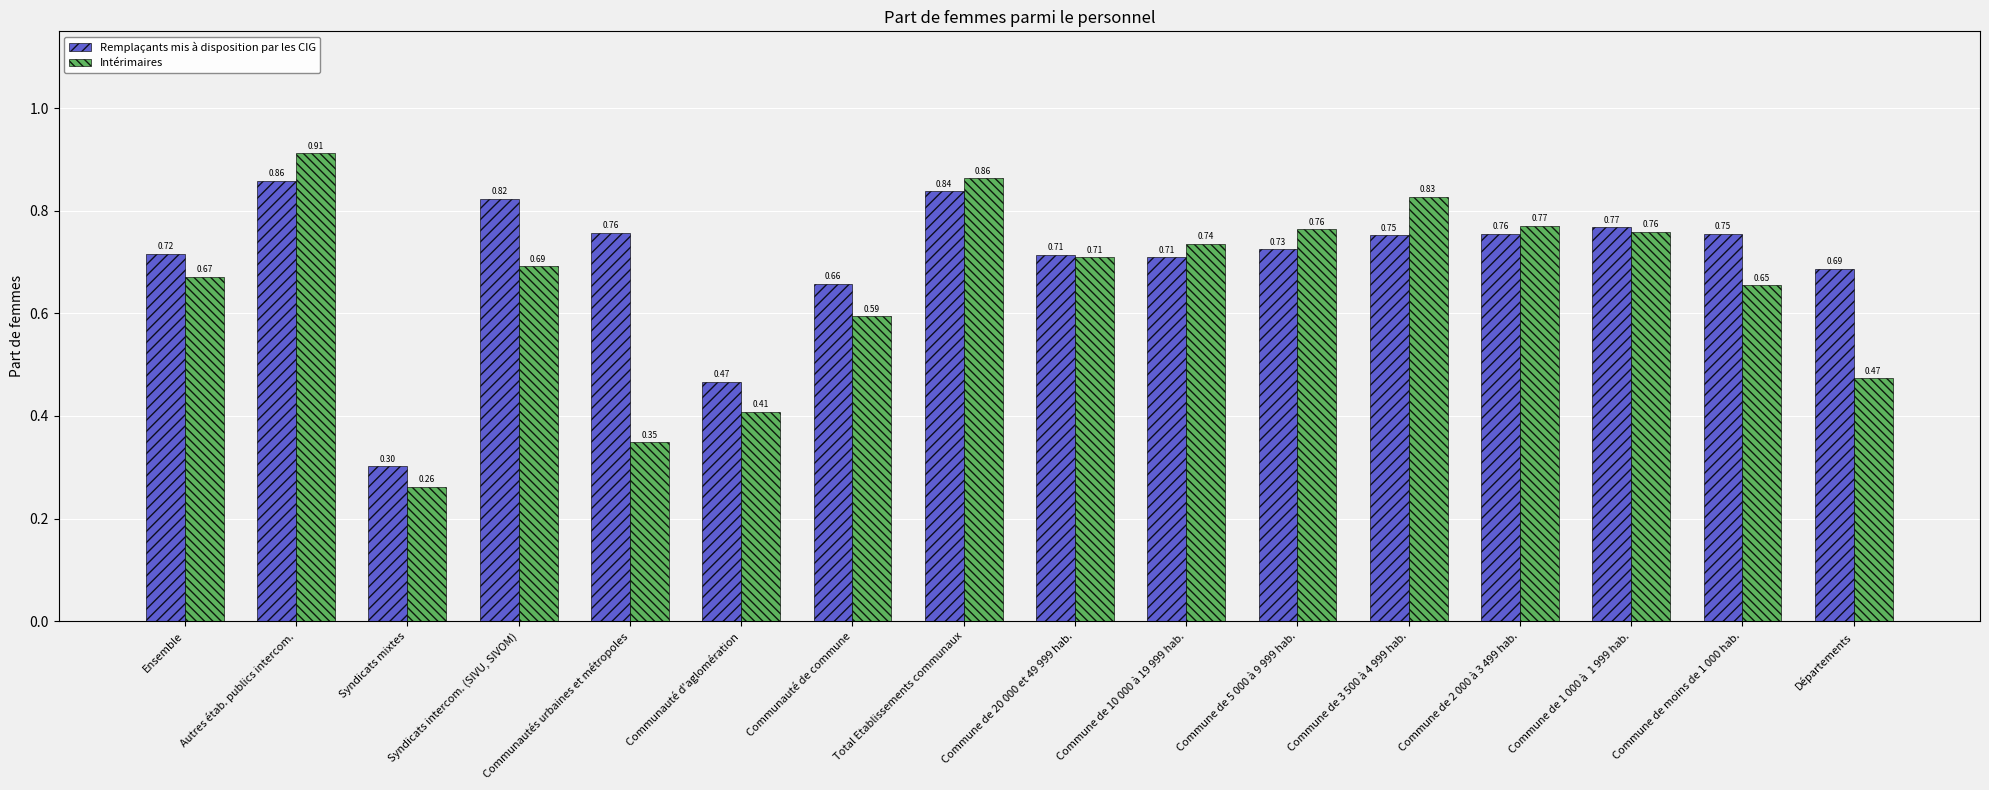

List the series in order of their peak value, lowest first.

Remplaçants mis à disposition par les CIG, Intérimaires